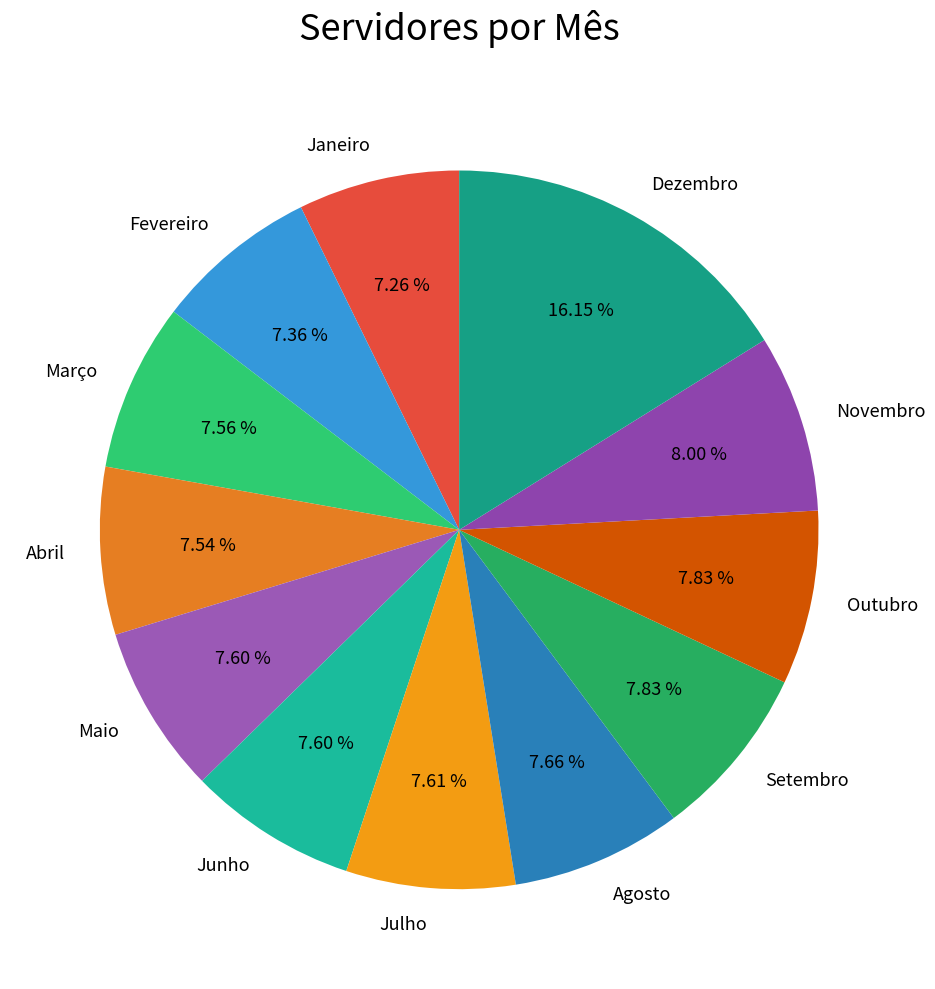

What is the ratio of the value at Fevereiro to the value at Julho?

1.0